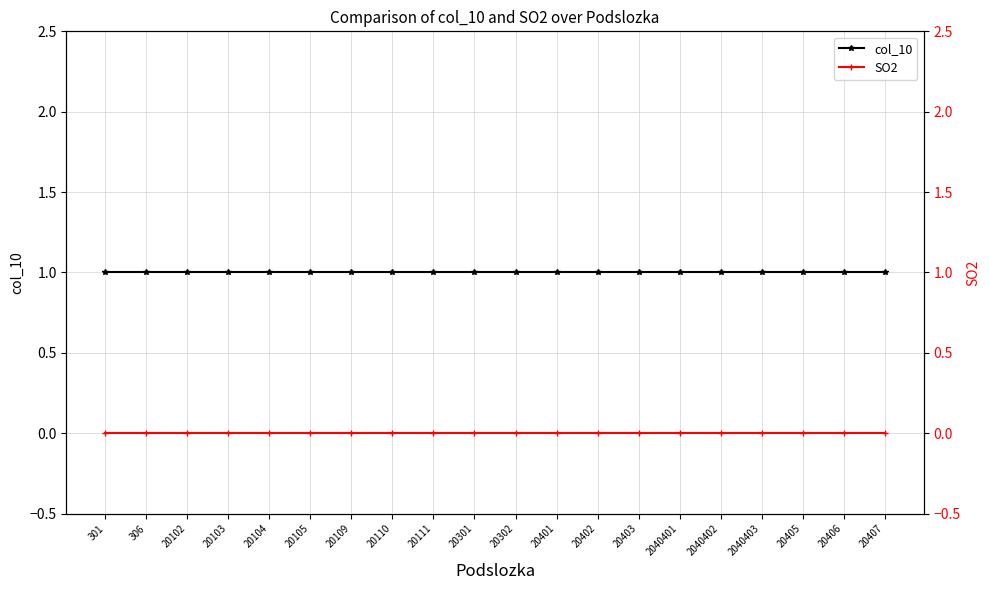

Is the value of col_10 at 20109 greater than the value of SO2 at 20109?

Yes